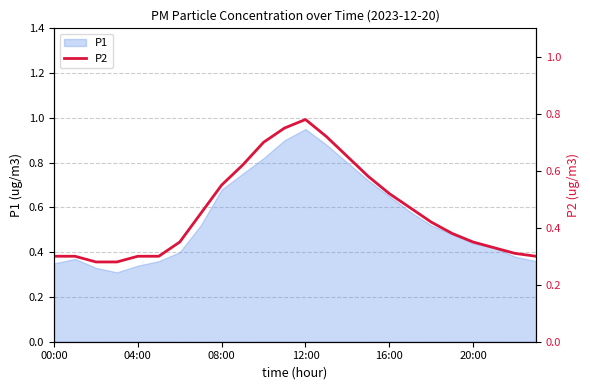

True or false: P1 has a value of 0.3 at 20:00.

False